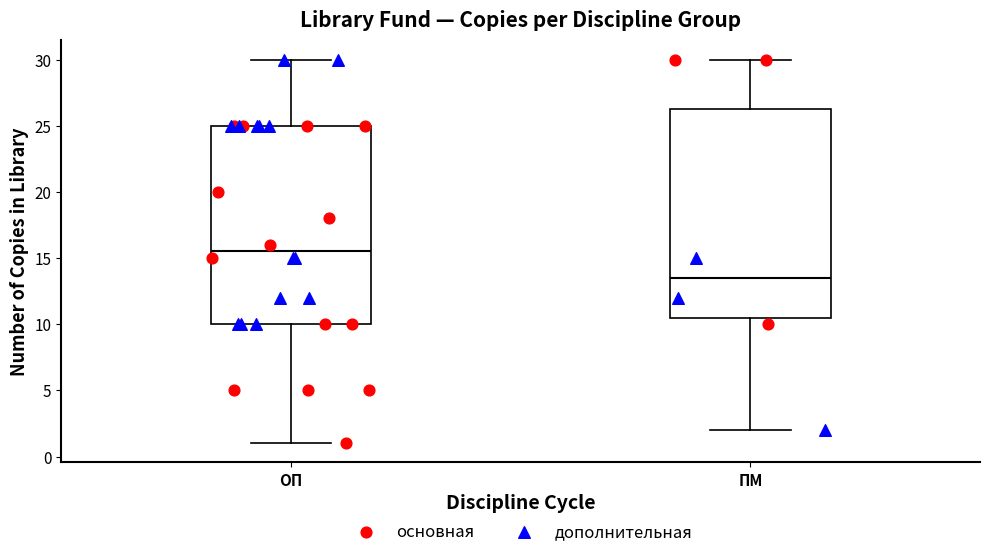

Which box is the tallest, from its lower edge to its upper edge?

ПМ